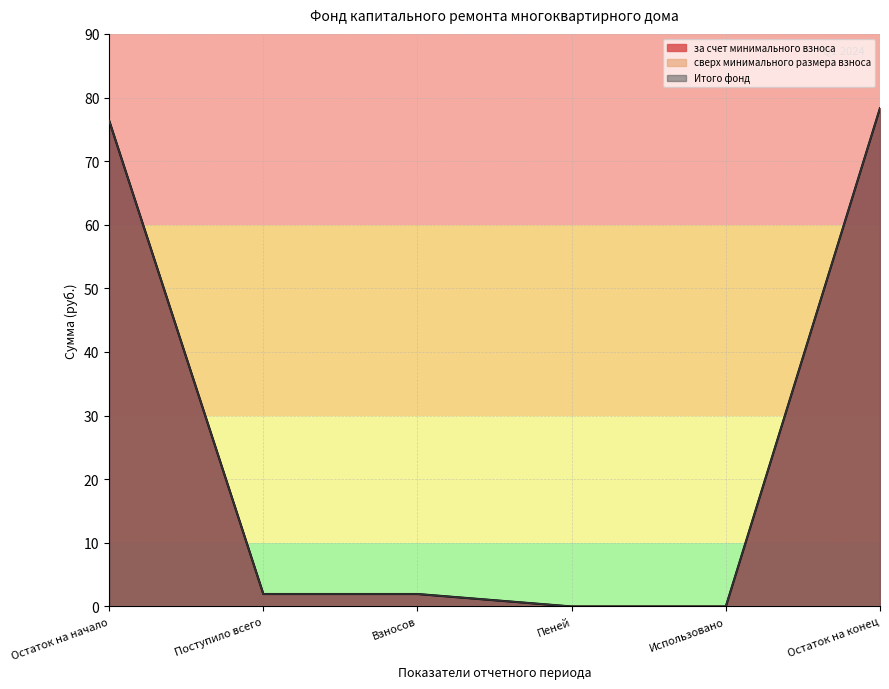

Is it true that за счет минимального взноса equals 21.9 at Остаток на конец?

False